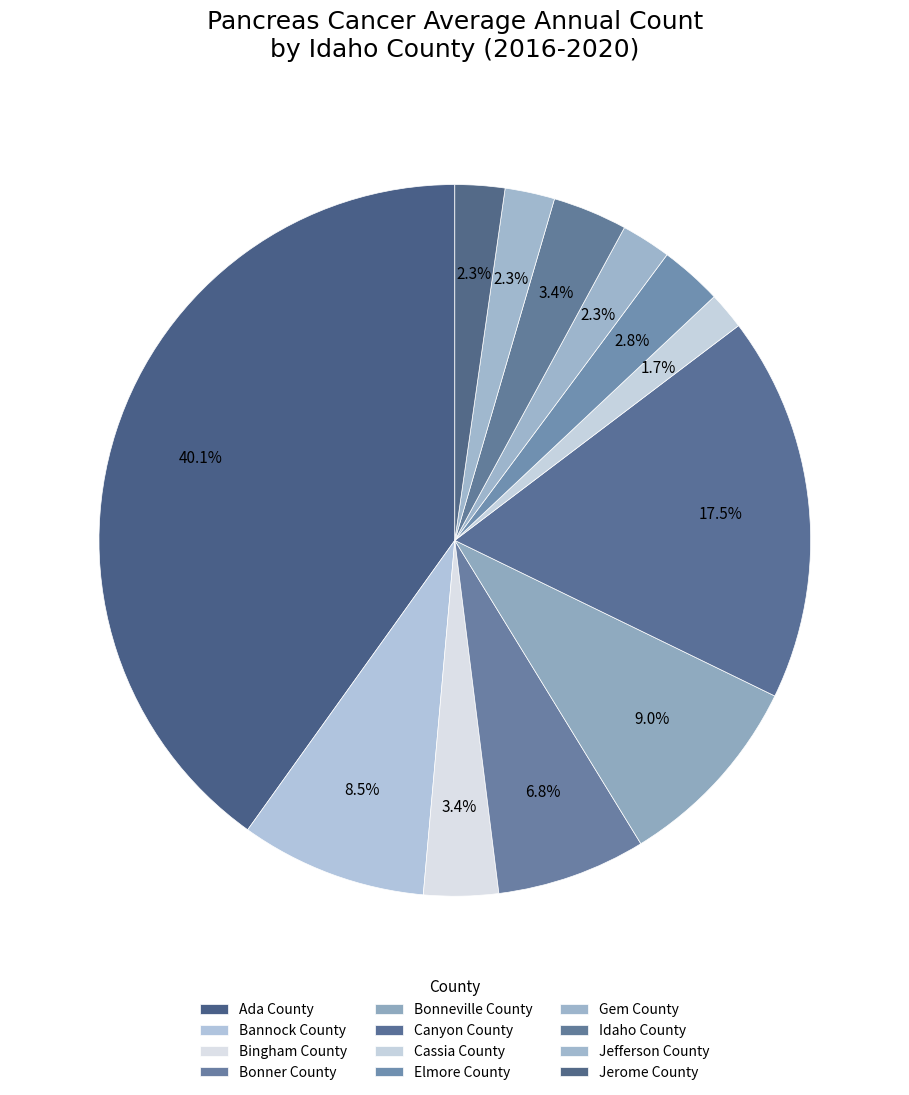

Count the number of slices in the pie.

12